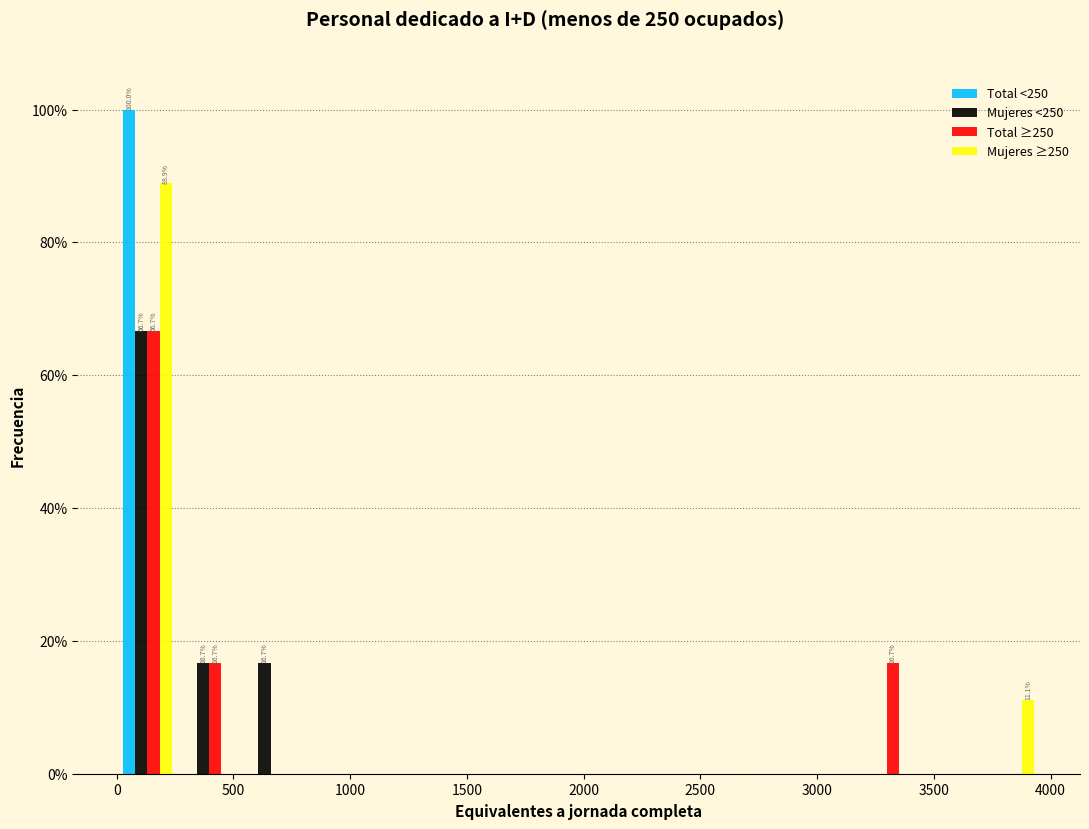

In the Mujeres <250 series, which range on the x-axis has the tallest bar?

0 to 250